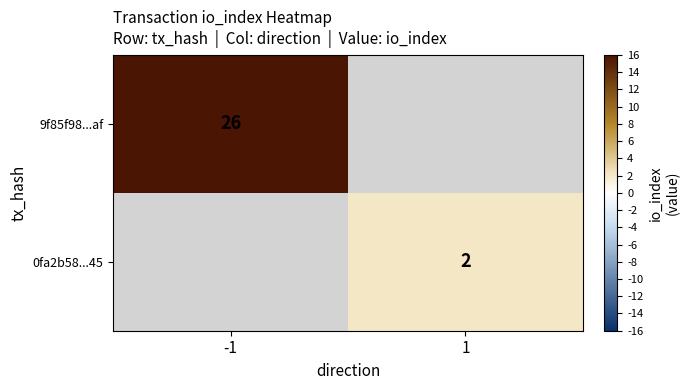

True or false: 9f85f98...af has a value of 13 at -1.

False